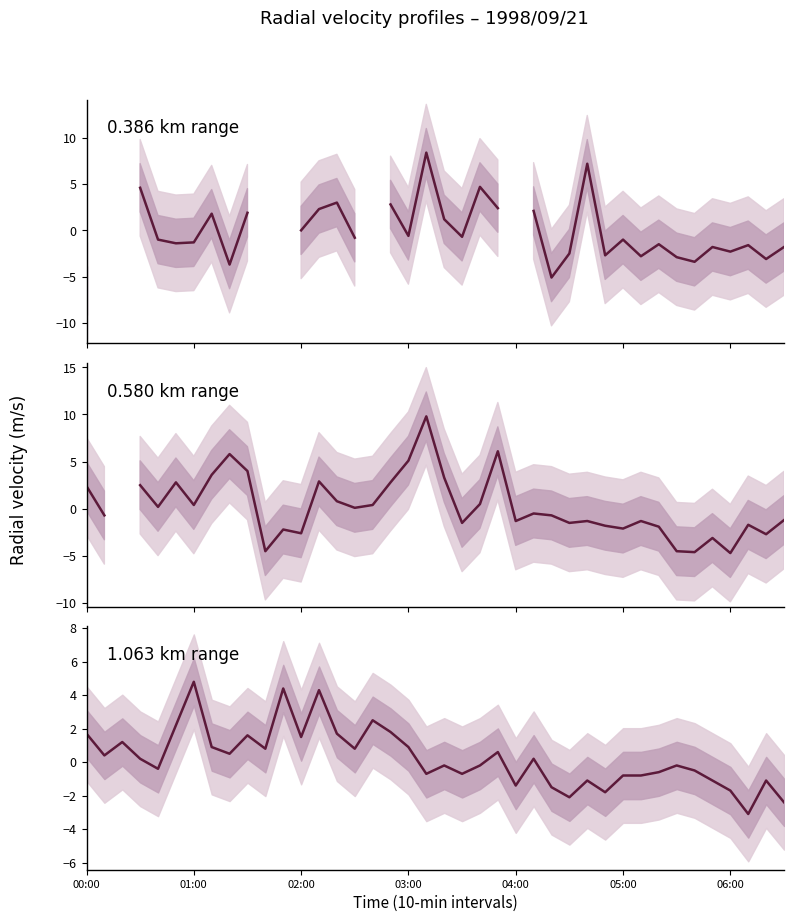

Is it true that 1.063 km range equals -1.7 at 06:00?

True